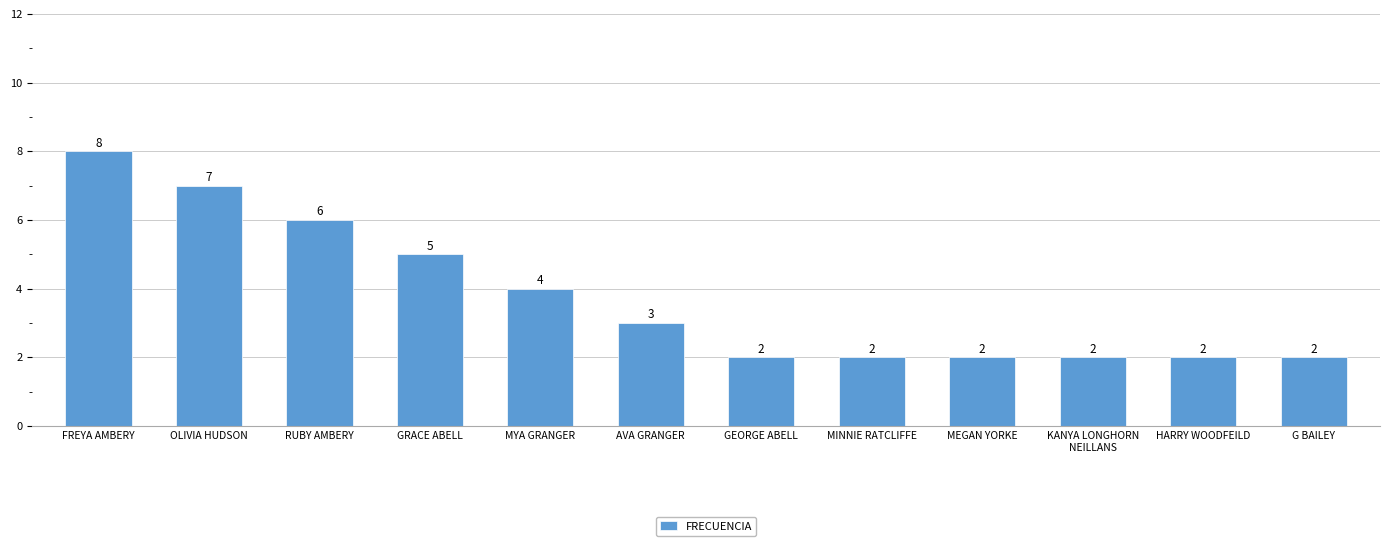

Is it true that the value at HARRY WOODFEILD is 3?

False